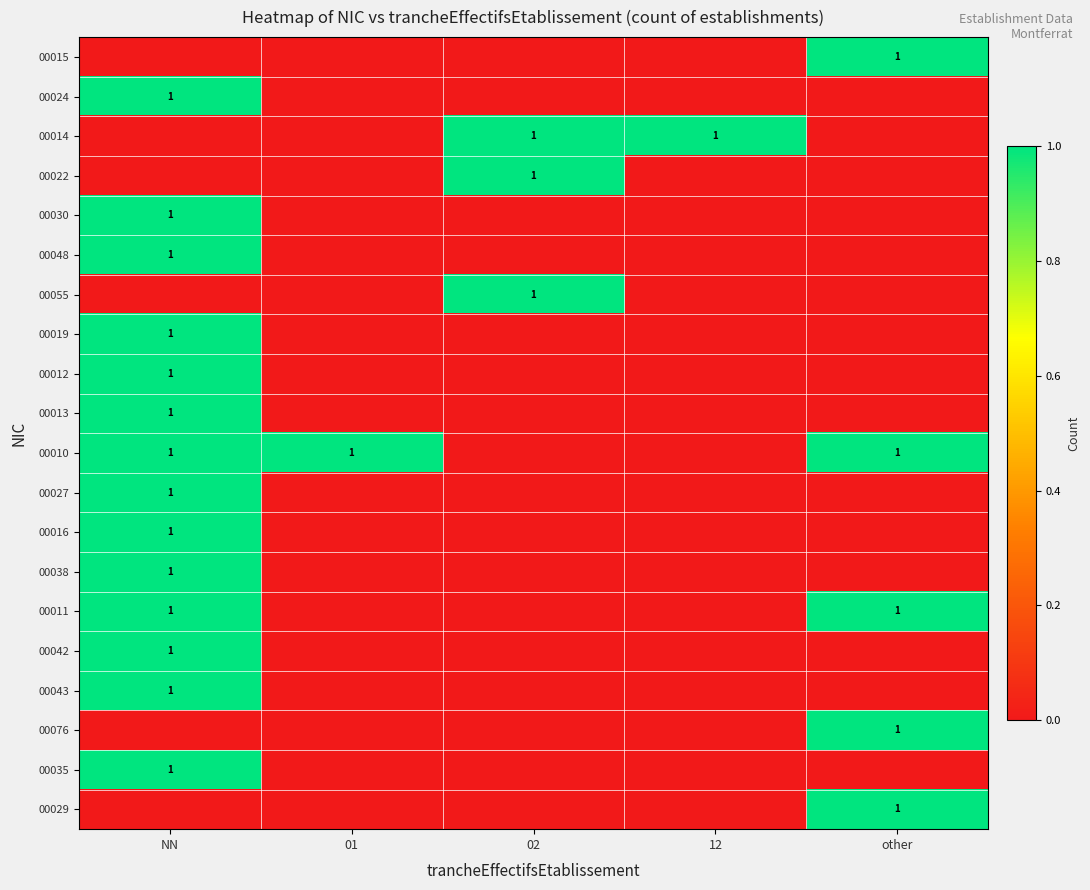

The value of 00027 at NN is 1. True or false?

True